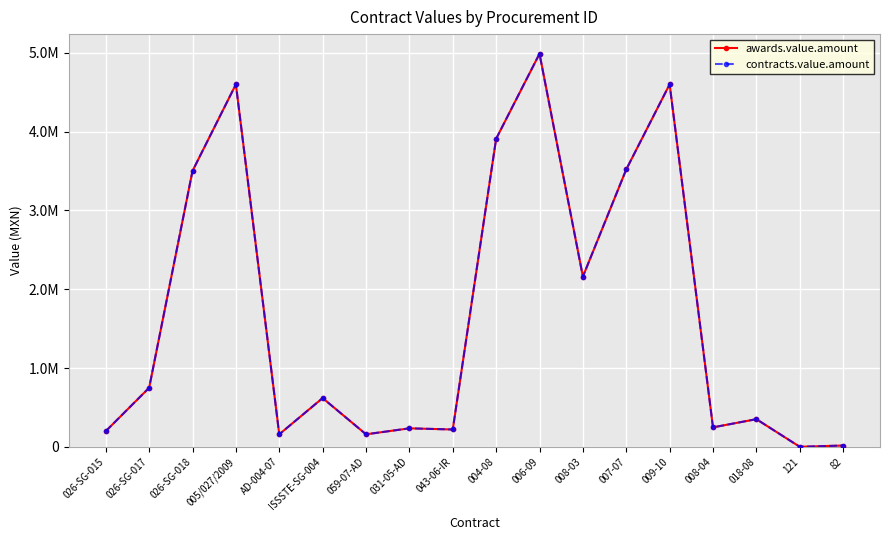

Does the chart have visible grid lines?

Yes